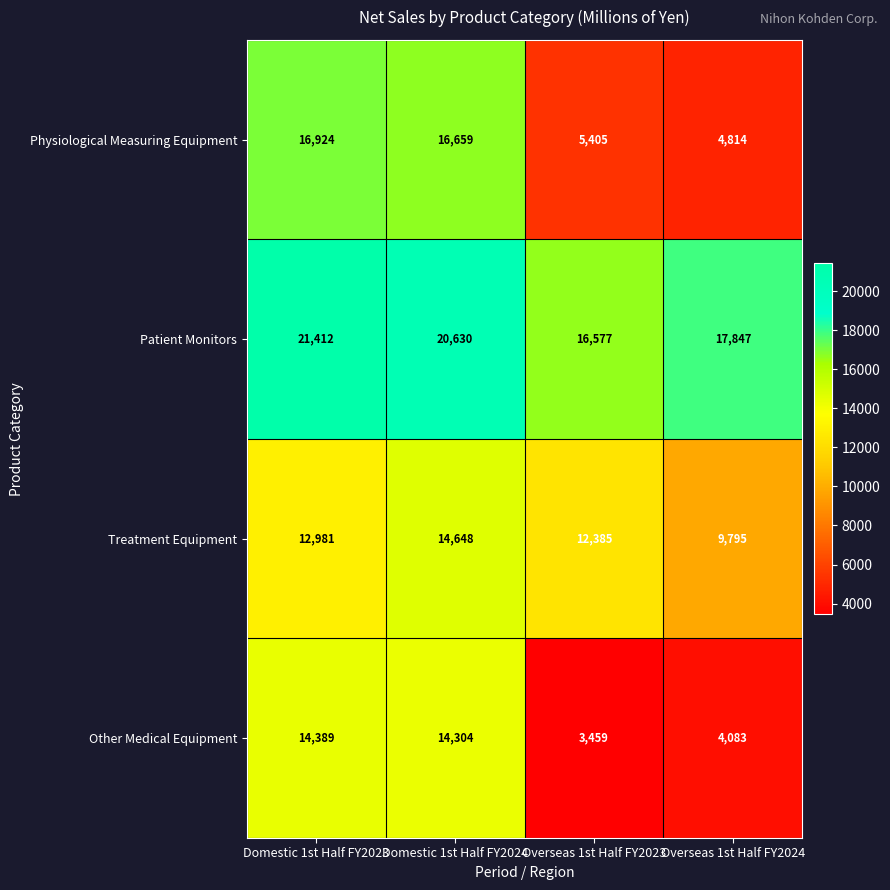

What is the spread (max minus min) of values at Domestic 1st Half FY2023?

8431